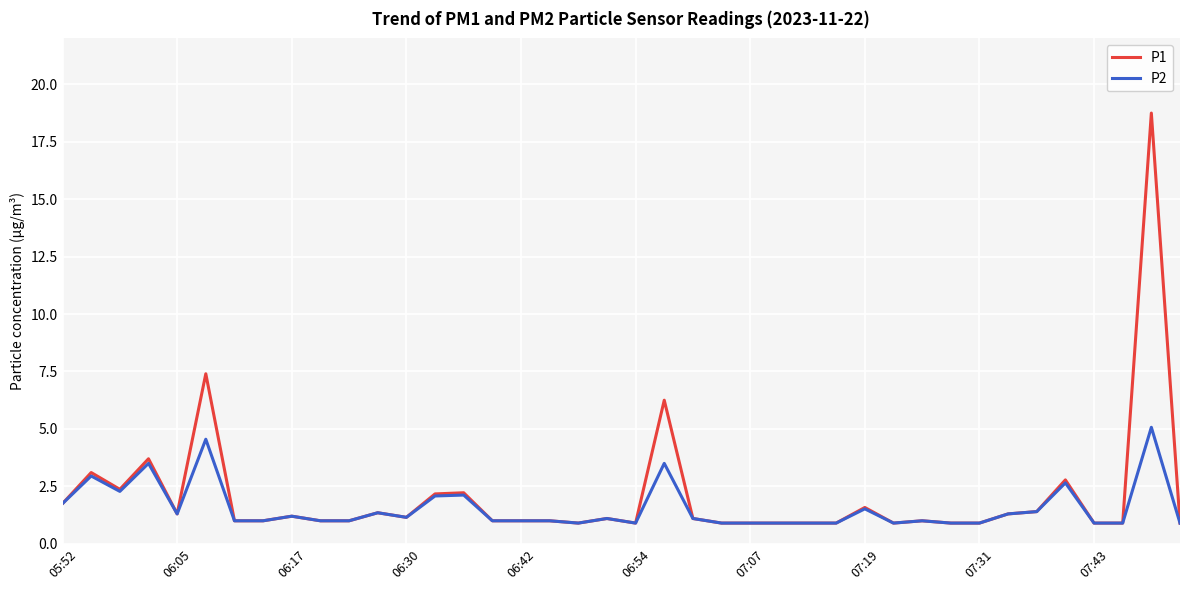

Rank the series by their average value, from highest to lowest.

P1, P2